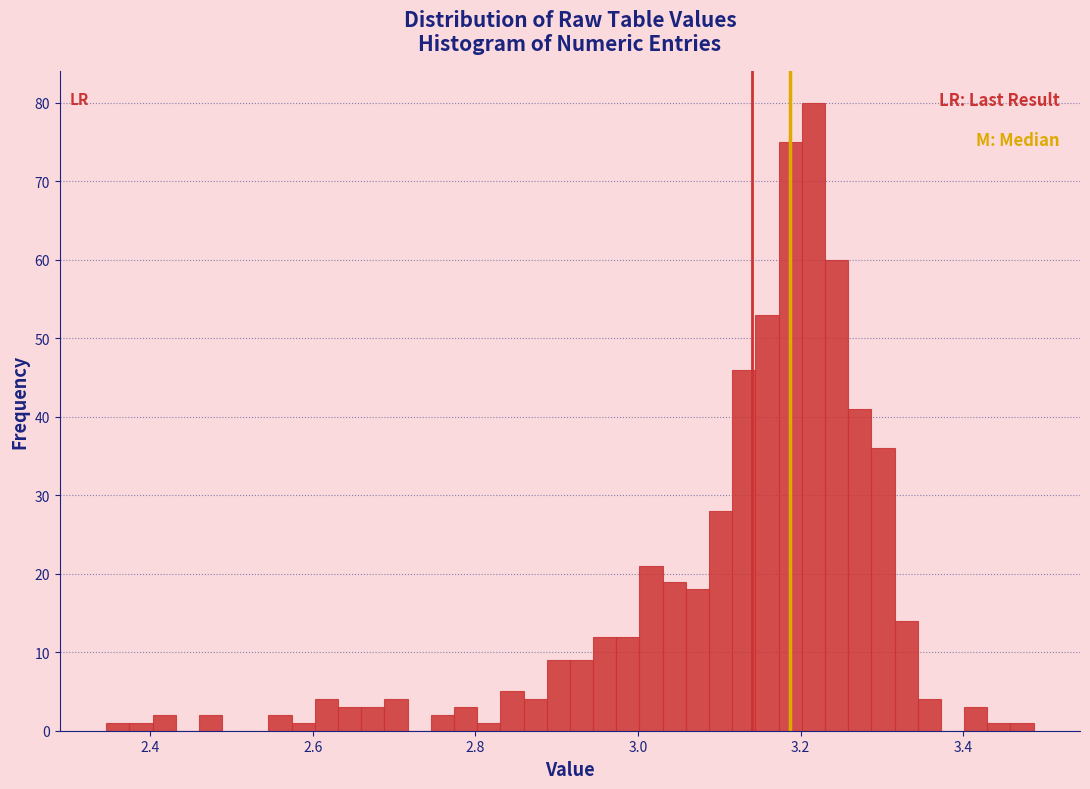

Around what value on the x-axis is the tallest bar? Give the approximate position of its centre, as read against the axis.

3.22